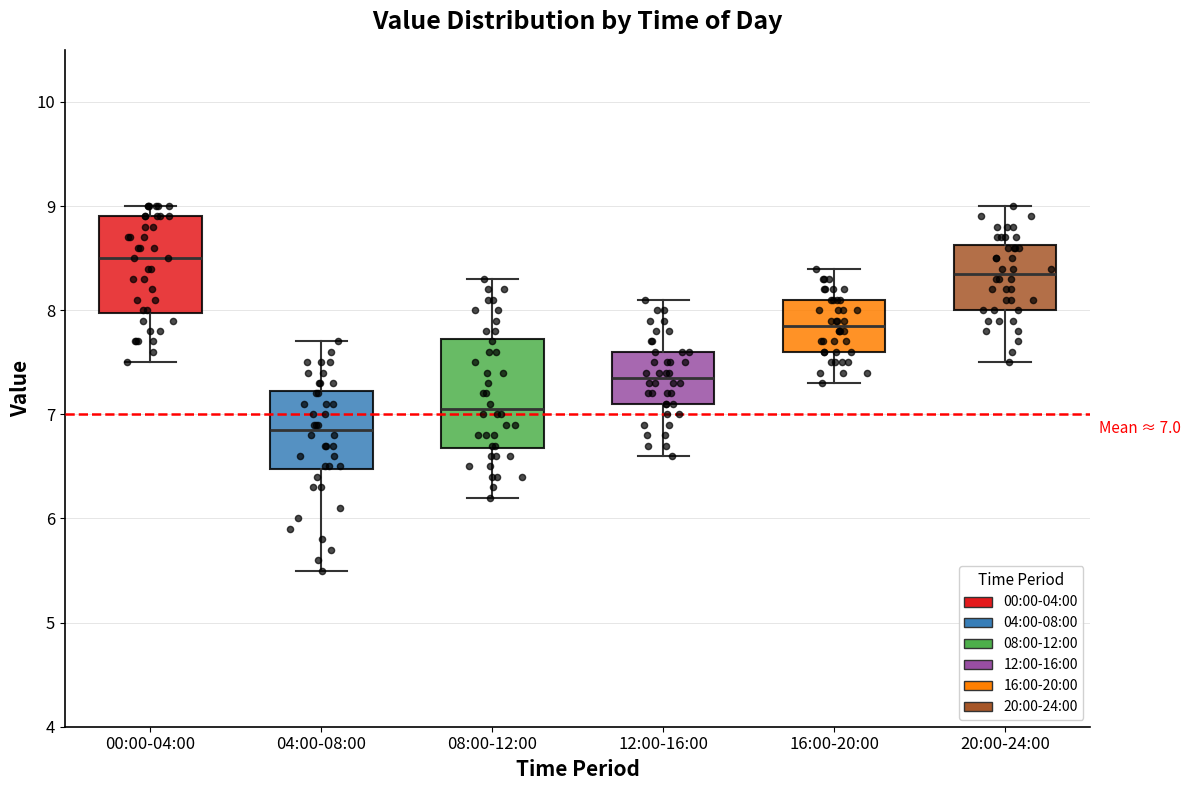

Which box's median line is the lowest?

04:00-08:00